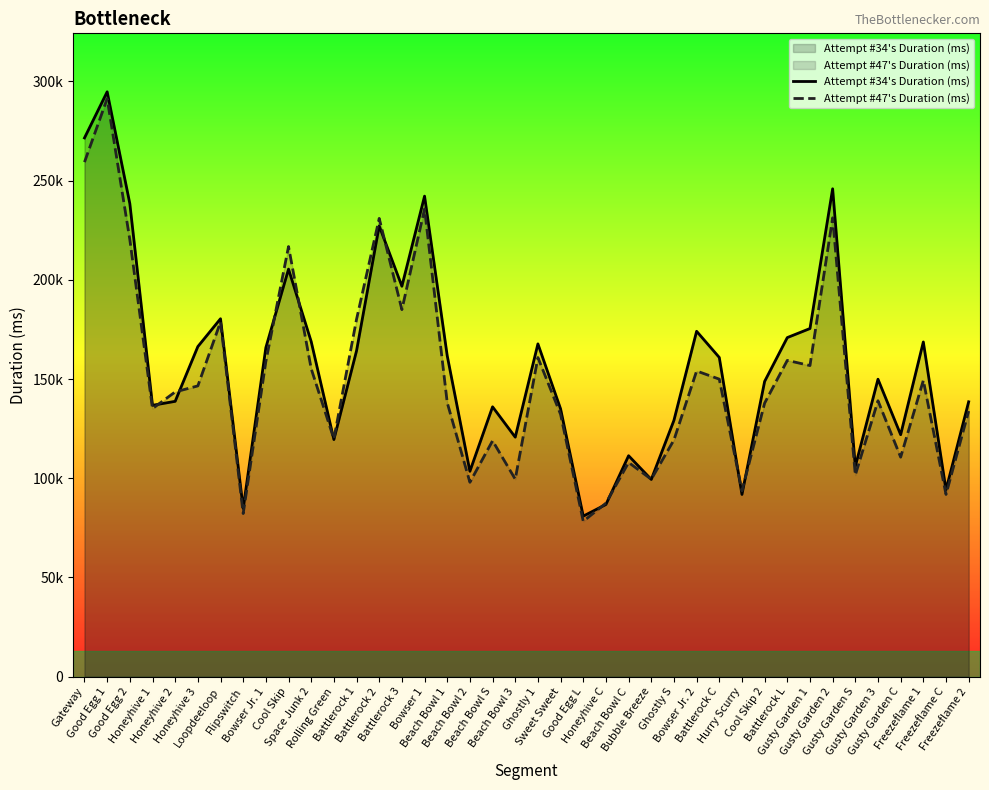

Reading left to right, extract all data points from this chart.

Attempt #34's Duration (ms): 271490	294726	238378	136746	138751	166343	180373	84777	165824	205376	168840	119485	164214	227142	196747	242157	161720	103487	135987	120691	167700	134956	80900	86769	111336	99376	129176	174046	160859	91824	148776	170873	175432	245859	105935	149889	121938	168668	94163	138511
Attempt #47's Duration (ms): 259288	291308	220235	135096	143491	146530	178753	82200	158875	216749	155189	119814	180097	230938	184964	235741	138074	97945	118872	99527	160810	132180	78294	87439	107950	99473	119289	154045	149931	93660	137862	159383	156781	231239	101601	139038	110619	149319	91836	133824